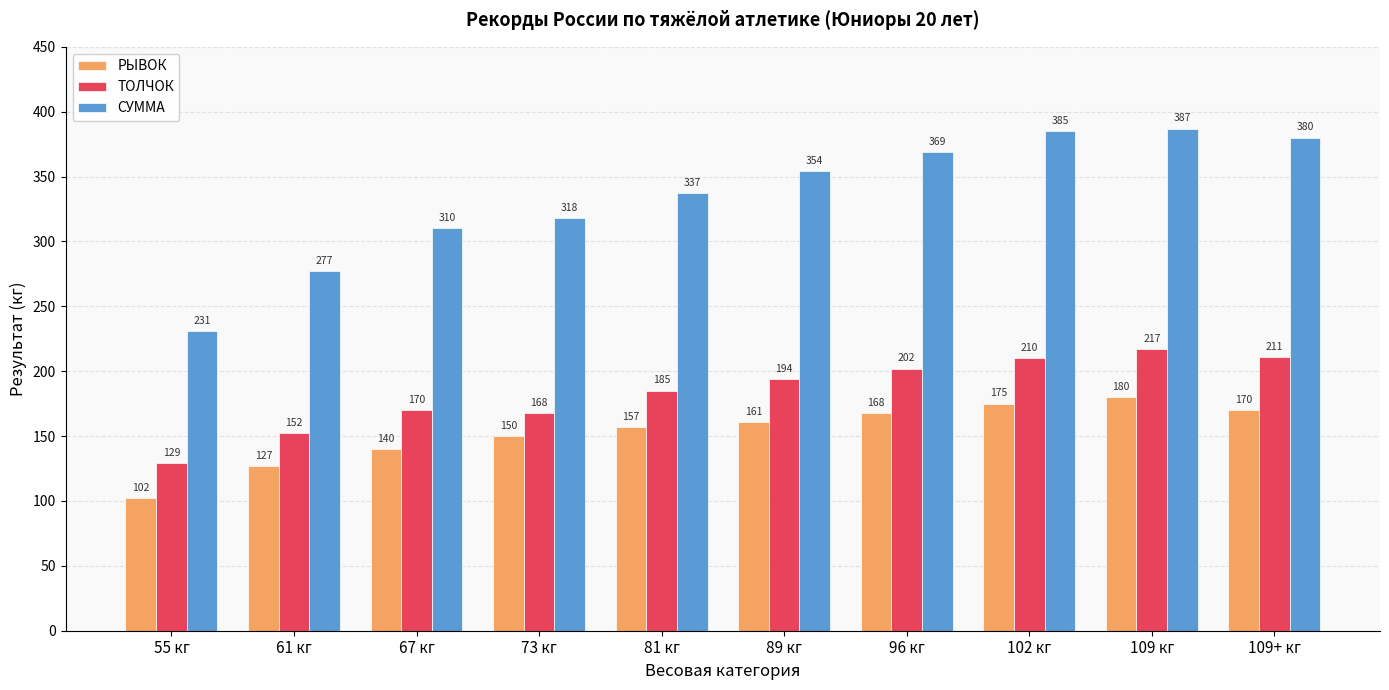

Which series has the largest total across all categories?

СУММА